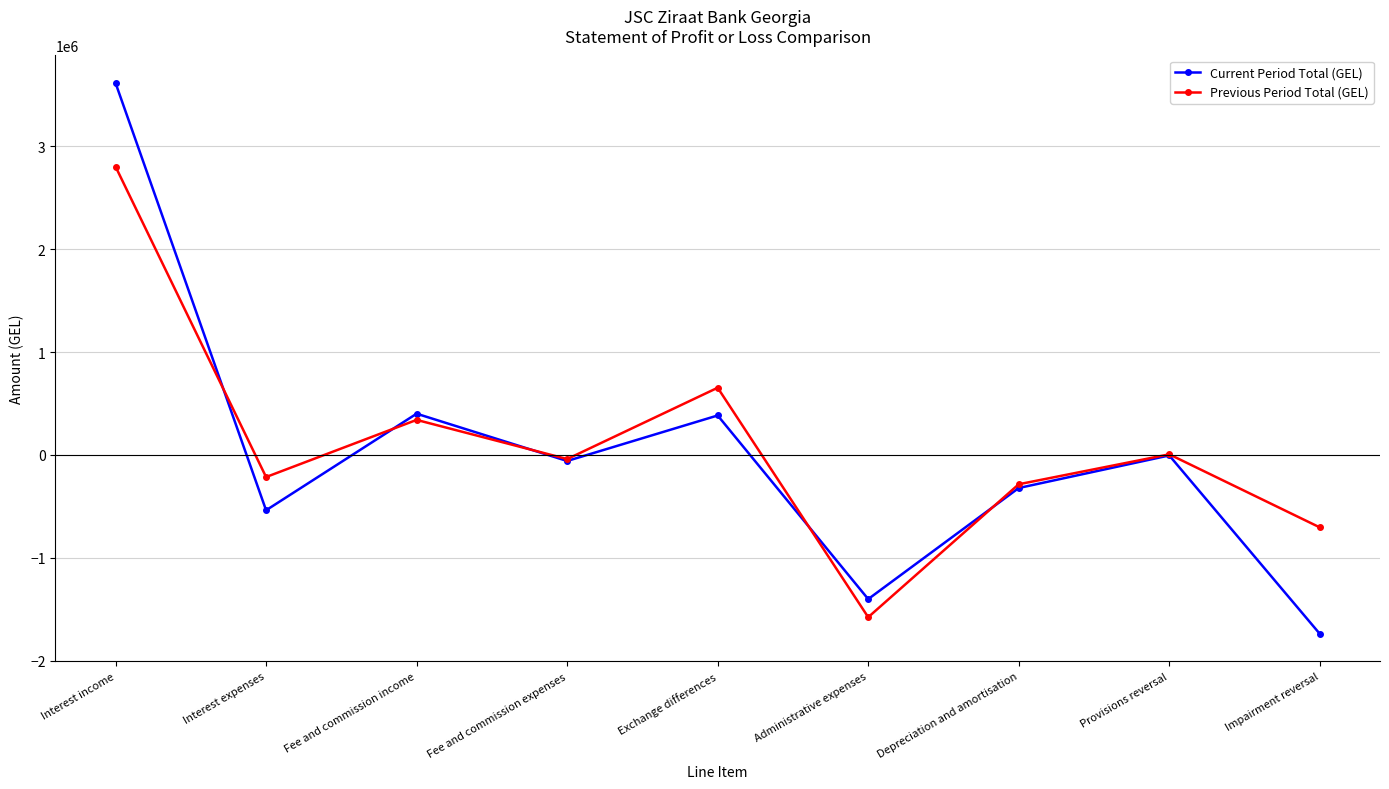

The Current Period Total (GEL) series shows -2453506.5 at Impairment reversal. True or false?

False